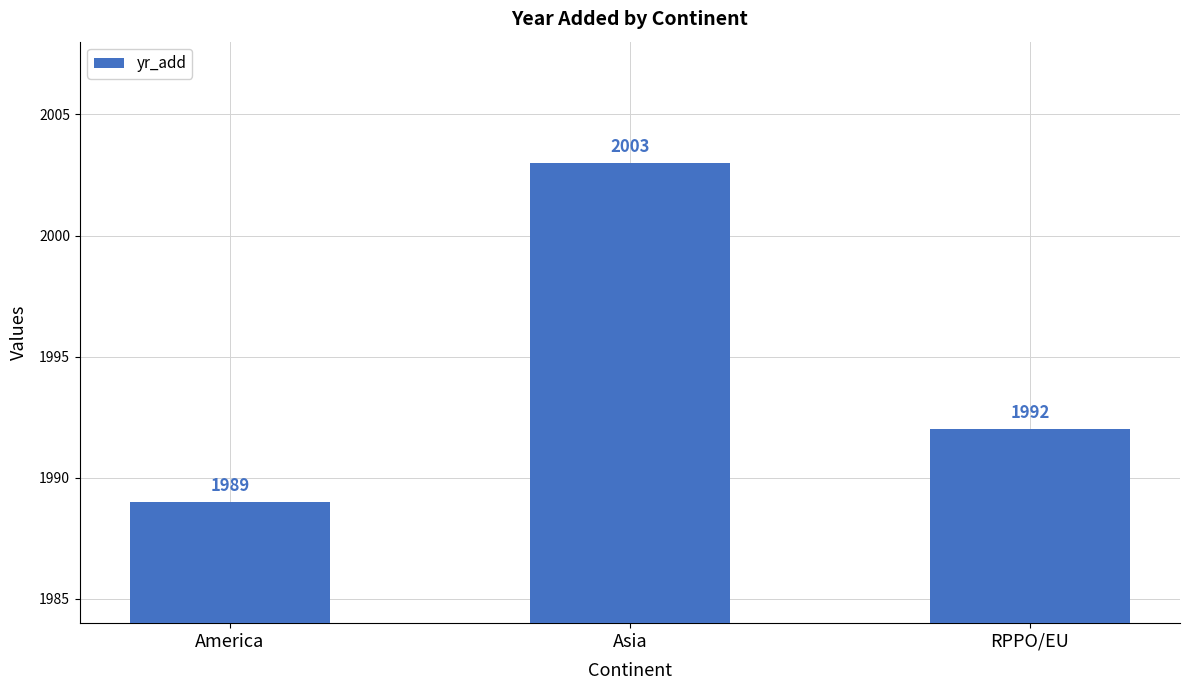

Reading left to right, list all the values displayed in this chart.

America=1989	Asia=2003	RPPO/EU=1992